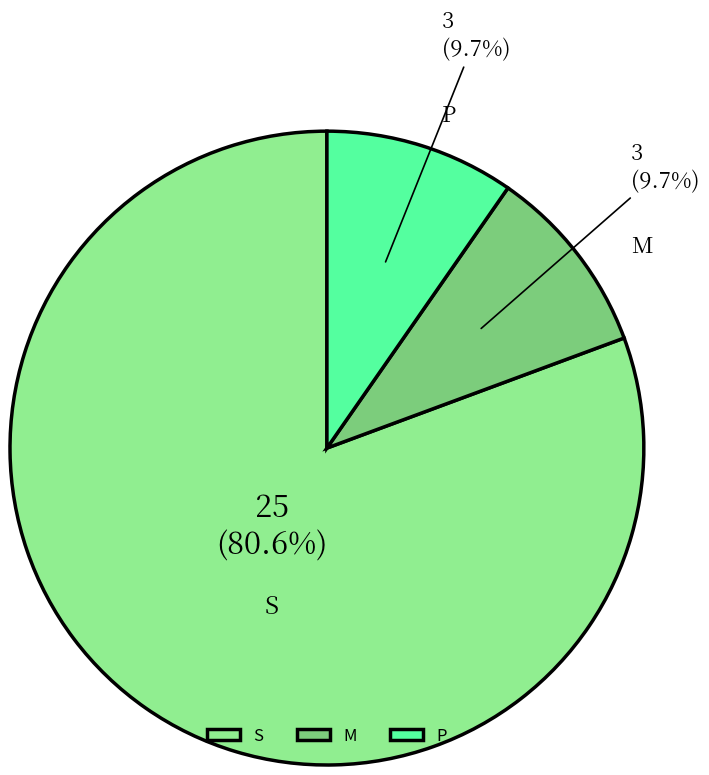

What portion of the pie excludes S?

19.4%